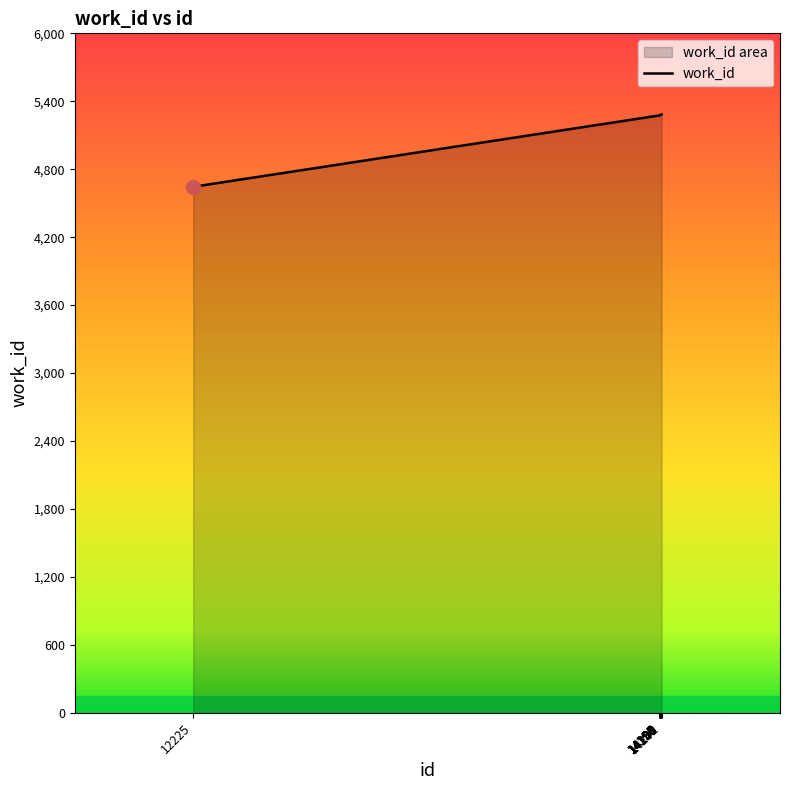

Reading left to right, extract all data points from this chart.

4645	5275	5276	5277	5278	5279	5280	5281	5282	5284